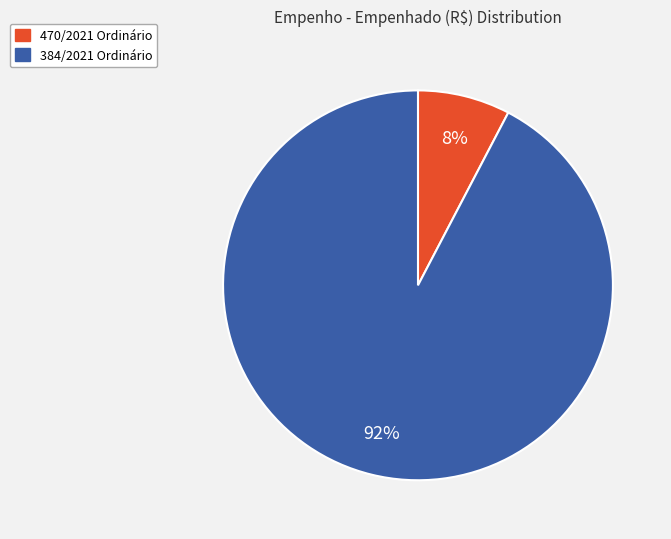

Count the number of slices in the pie.

2